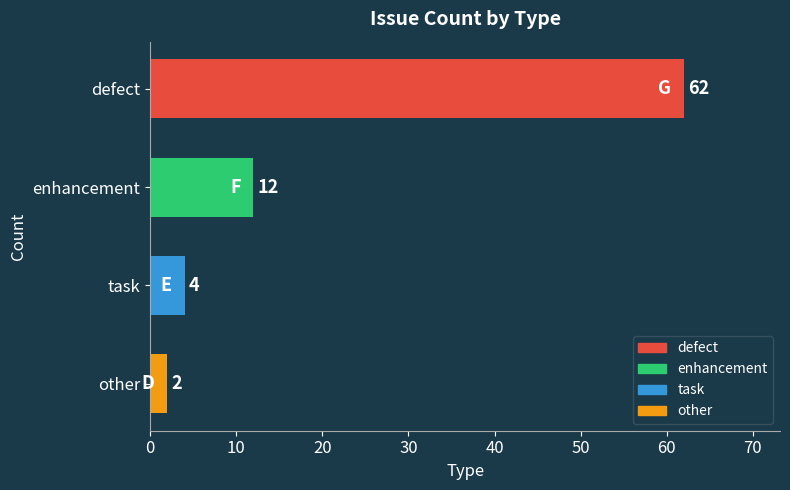

Is it true that the value at defect is 18?

False